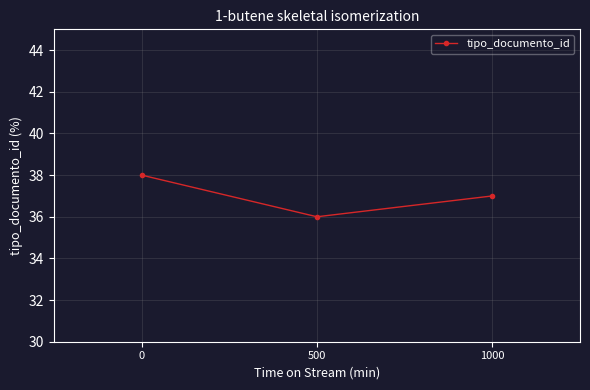

What is the sum of the values at 1000 and 0?

75